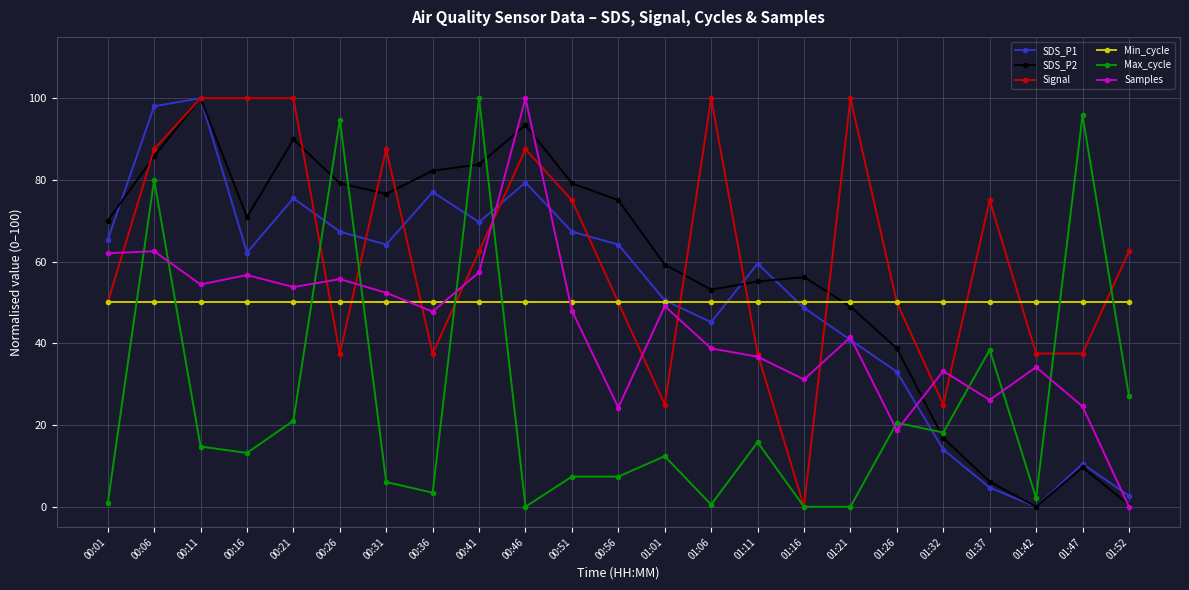

The SDS_P1 series shows 4.7 at 01:37. True or false?

True